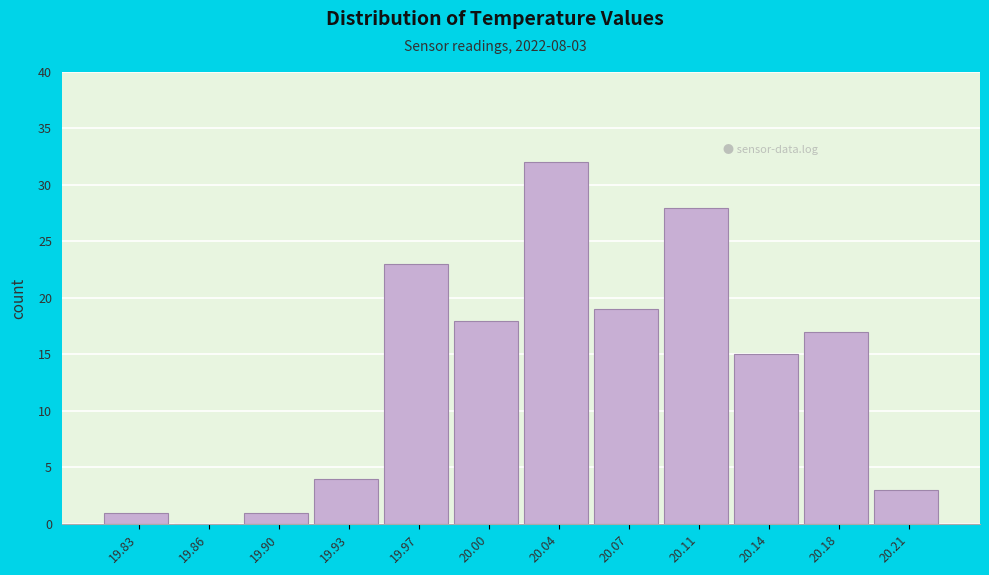

Reading right to left, what are all the values shown in this chart?

20.21=3	20.18=17	20.14=15	20.11=28	20.07=19	20.04=32	20.00=18	19.97=23	19.93=4	19.90=1	19.86=0	19.83=1